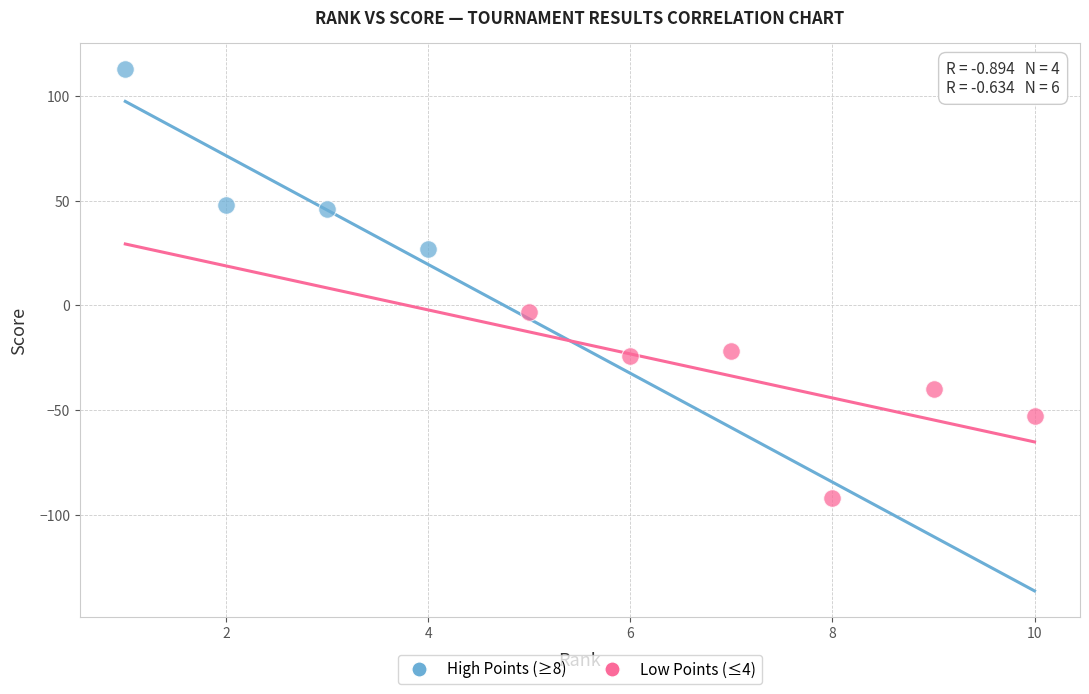

Which series contains the highest Y value?

High Points (≥8)